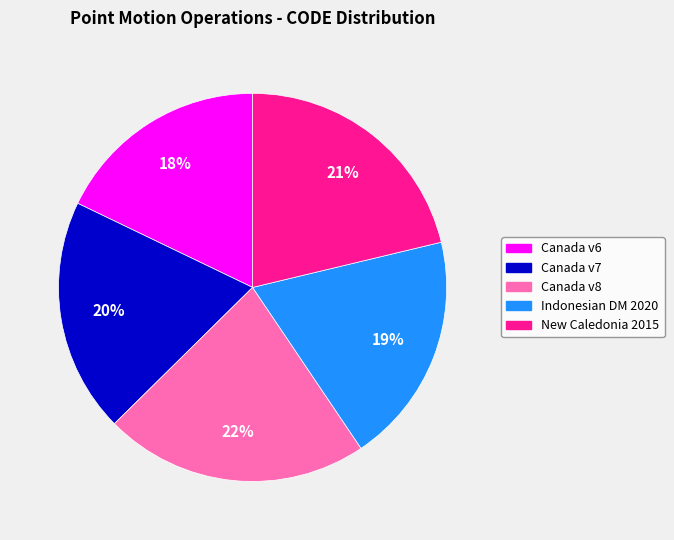

Count the number of slices in the pie.

5